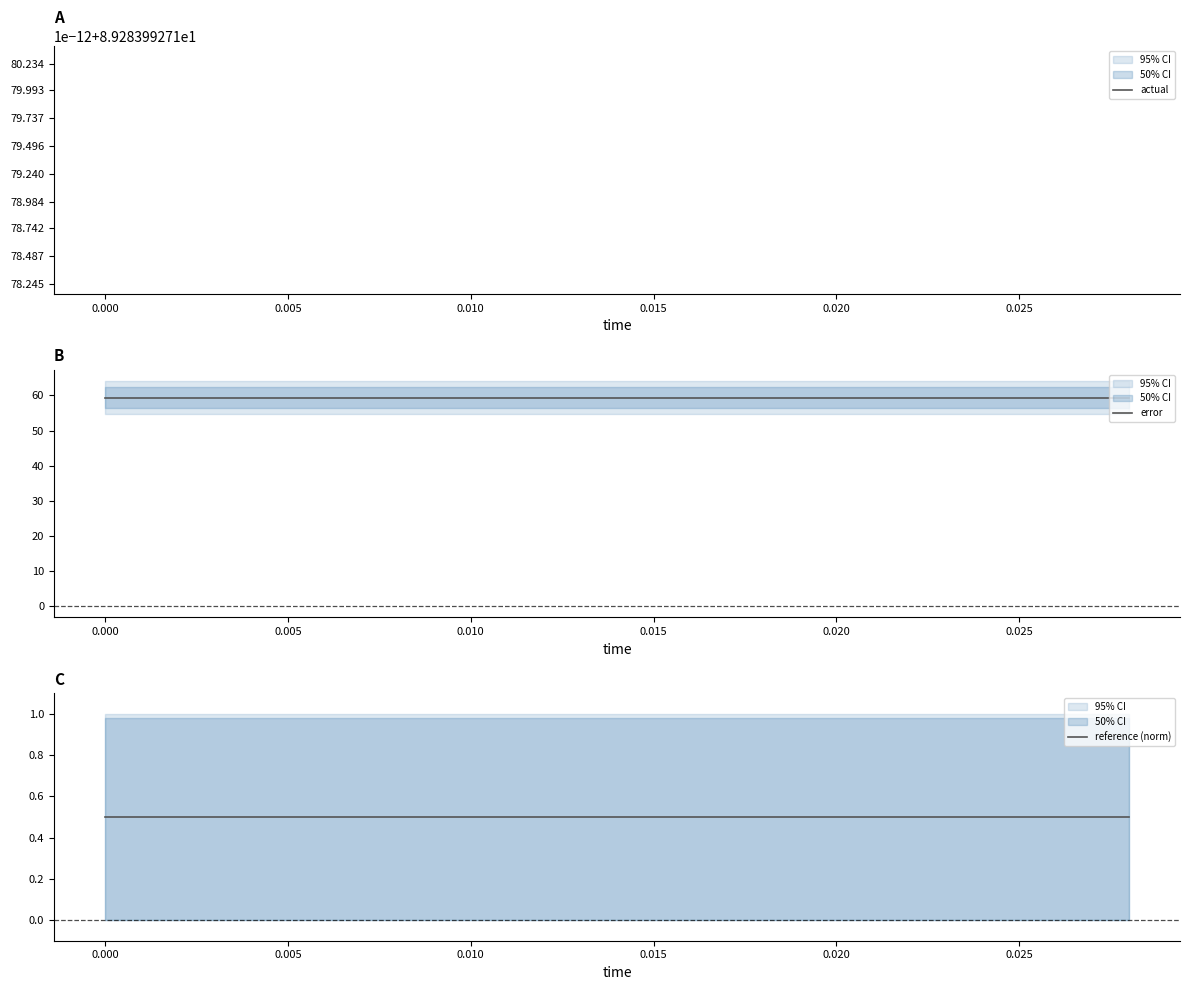

True or false: error and actual intersect in this chart.

False